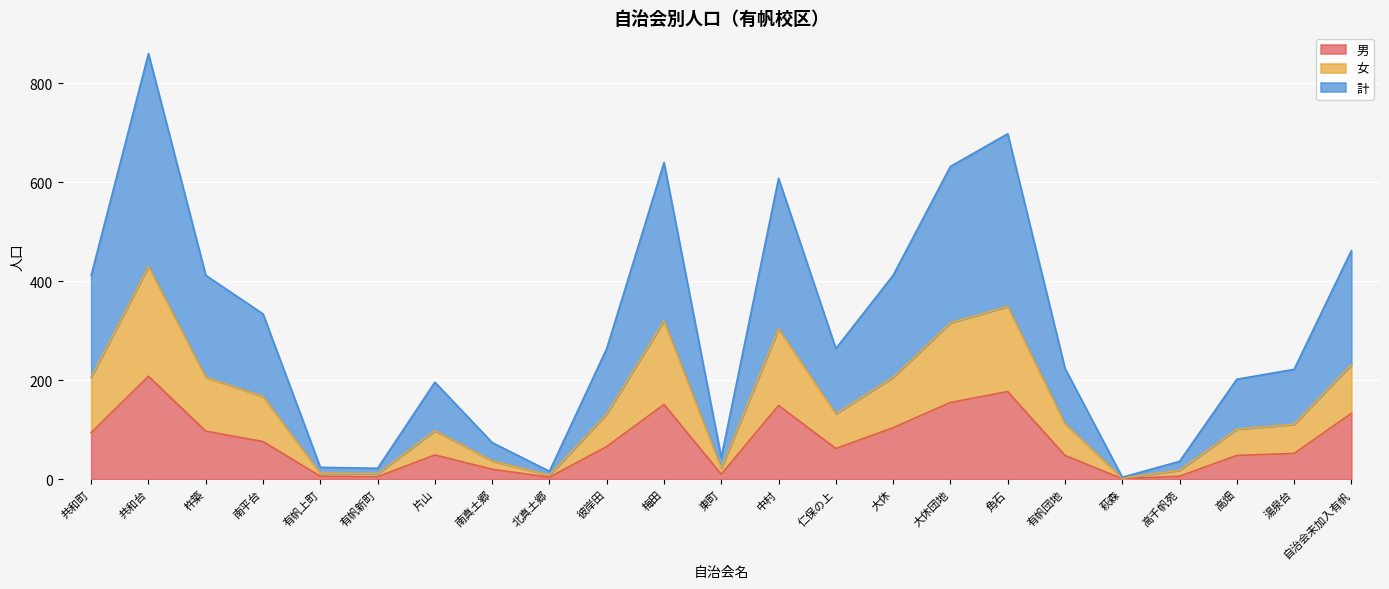

Reading right to left, what are all the values shown in this chart?

男: 133	52	48	6	1	48	177	155	104	62	149	10	151	66	4	20	49	5	6	76	97	208	94
女: 231	111	101	18	2	112	349	316	206	132	304	22	320	132	8	37	98	11	12	167	206	430	206
計: 462	222	202	36	4	224	698	632	412	264	608	44	640	264	16	74	196	22	24	334	412	860	412